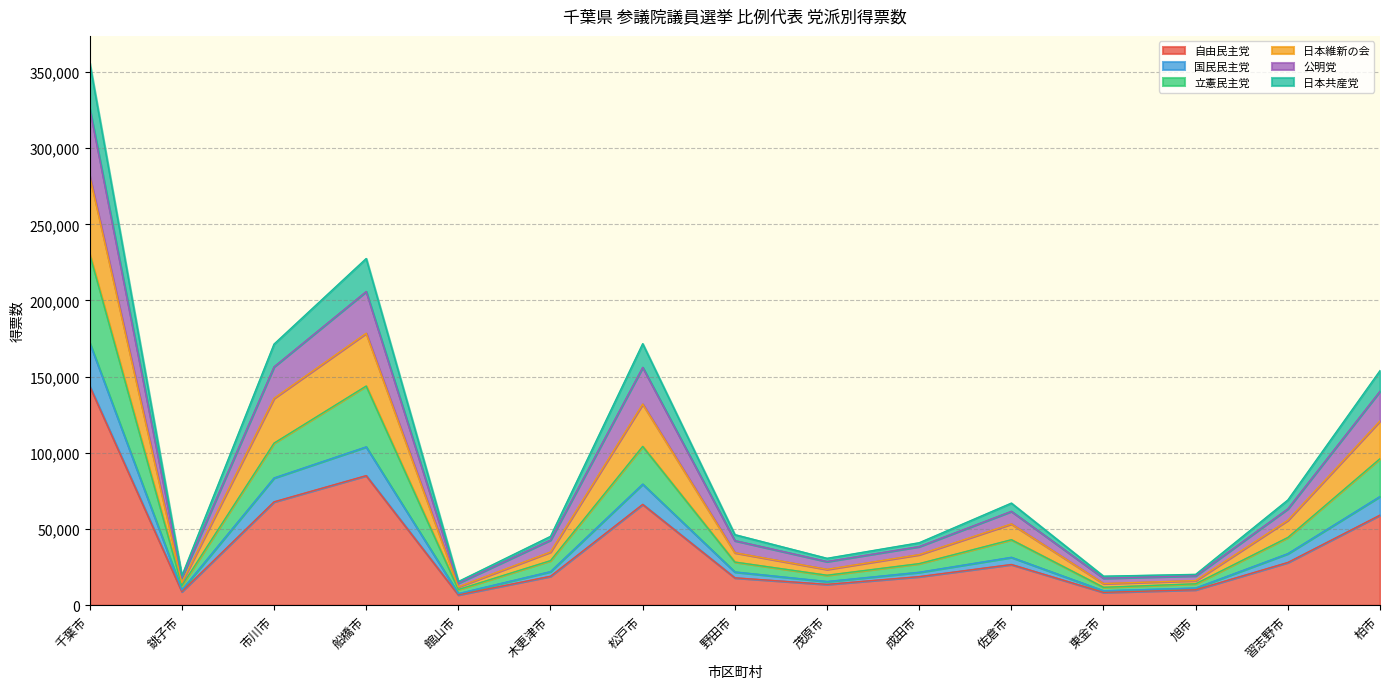

Between 千葉市 and 佐倉市, which is larger?

千葉市